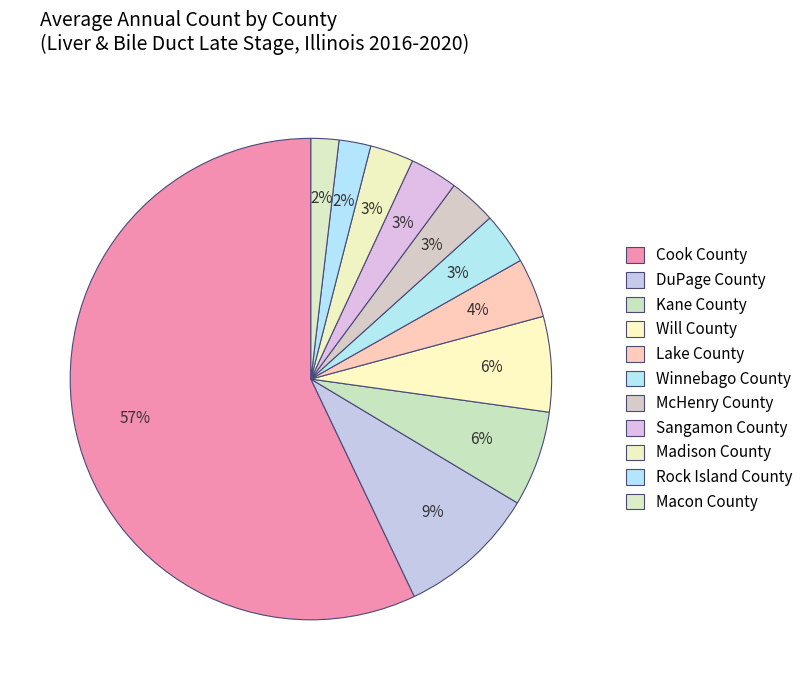

How many segments does this pie chart have?

11